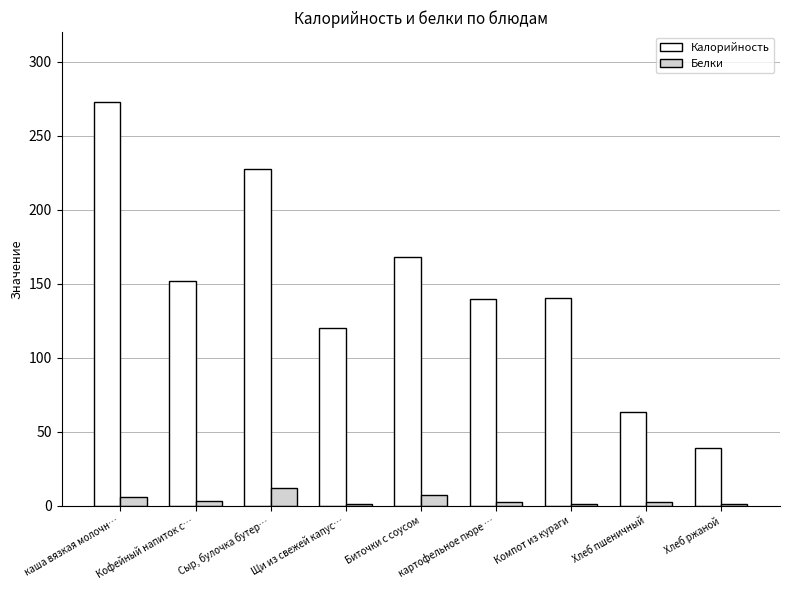

Which series has the largest range (max minus min)?

Калорийность